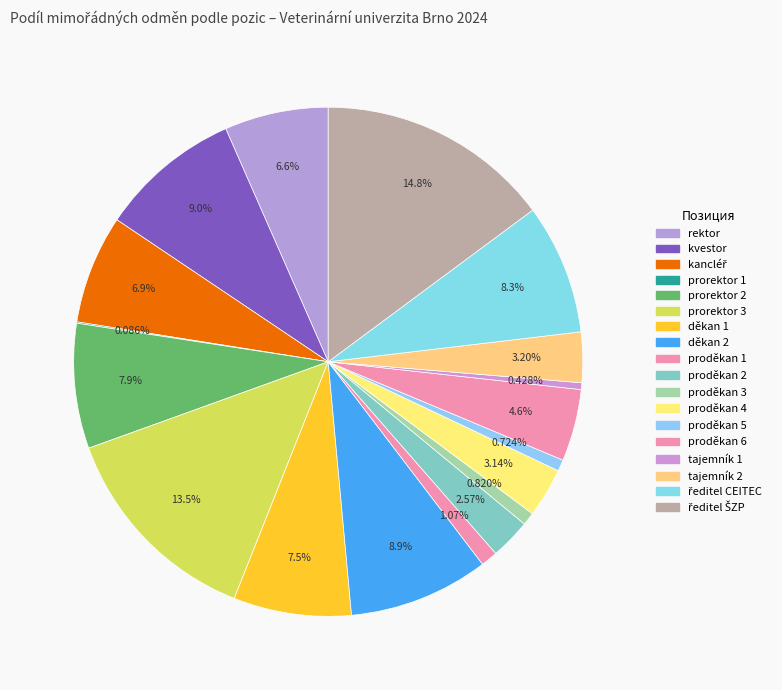

Which slice is the smallest?

prorektor 1